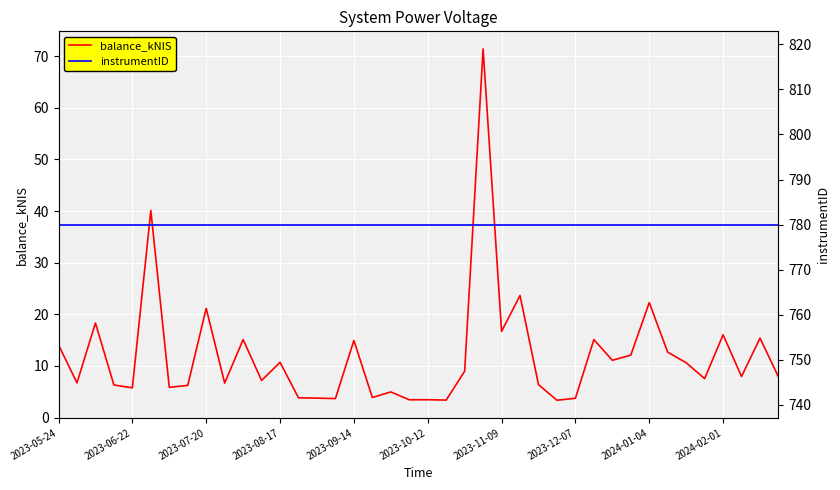

What are all the series names shown in the legend?

balance_kNIS, instrumentID